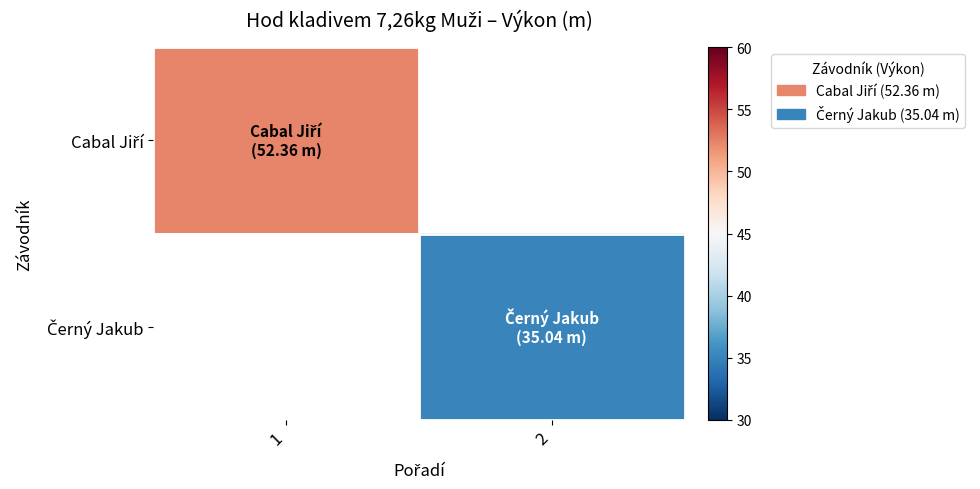

Is the value of Černý Jakub at 1 greater than the value of Cabal Jiří at 2?

No